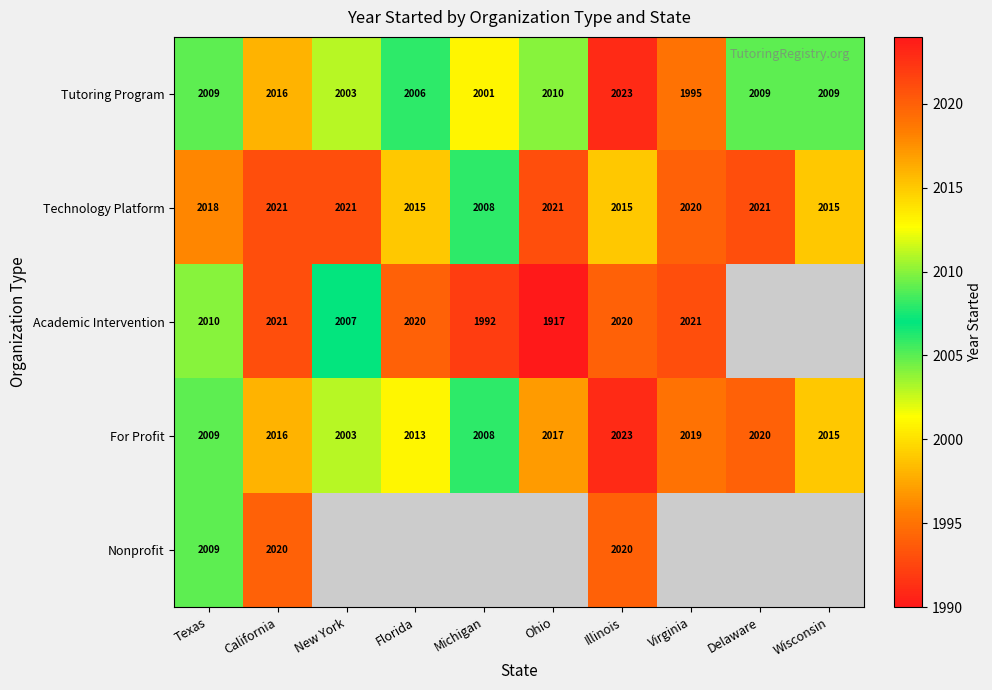

What is the maximum value shown in the chart?

2023.0